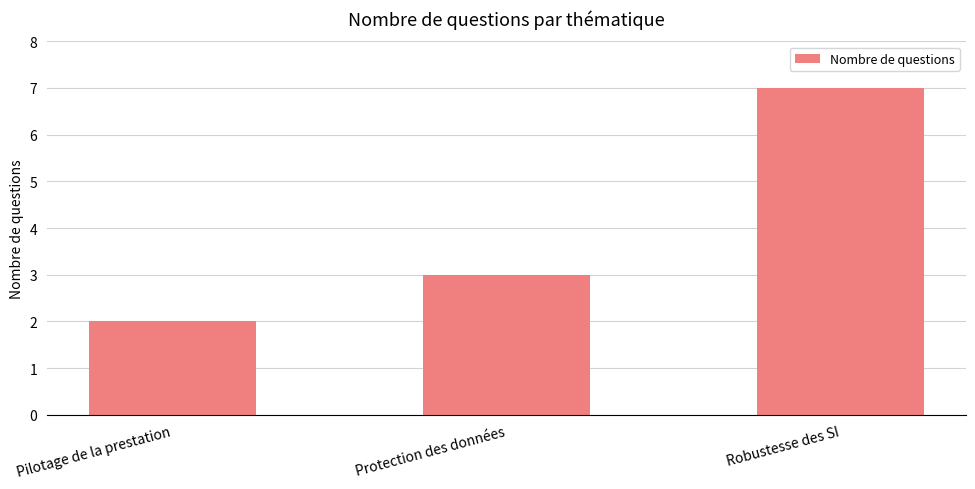

What position from the left is Robustesse des SI?

3